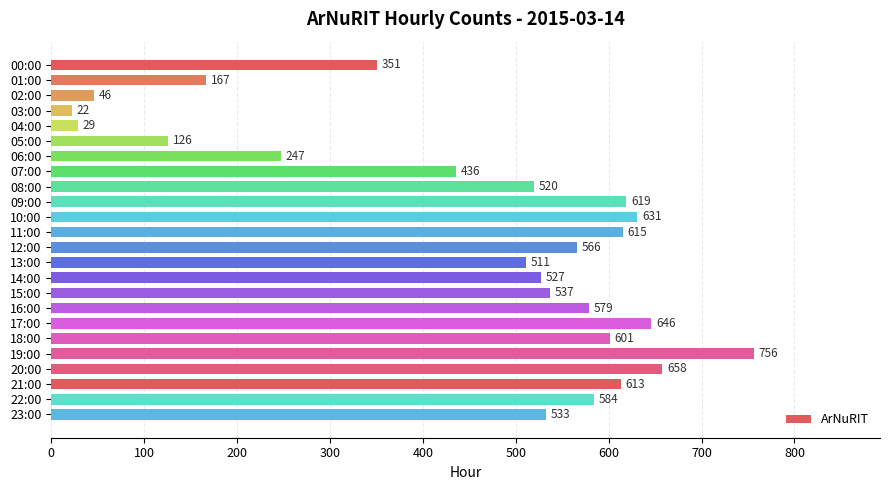

What position from the bottom is 02:00?

22